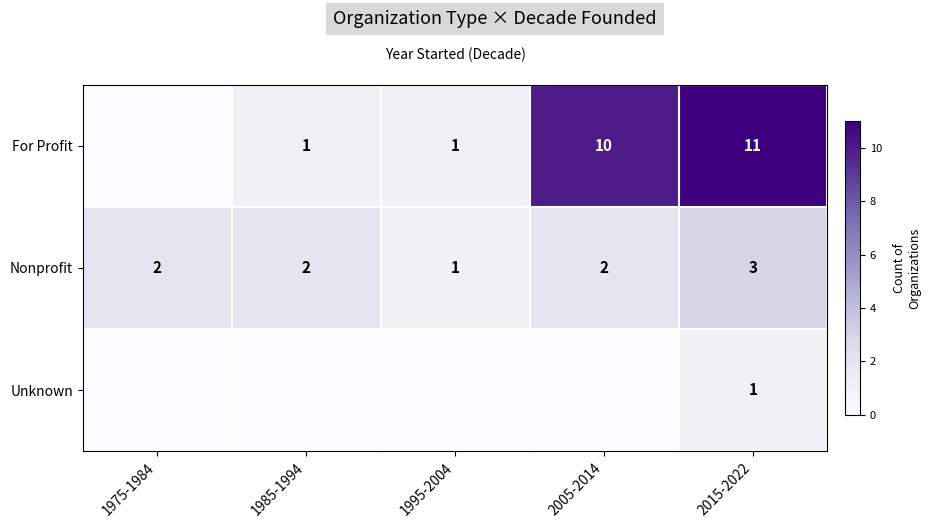

Which category has the lowest value in the Nonprofit series?

1995-2004